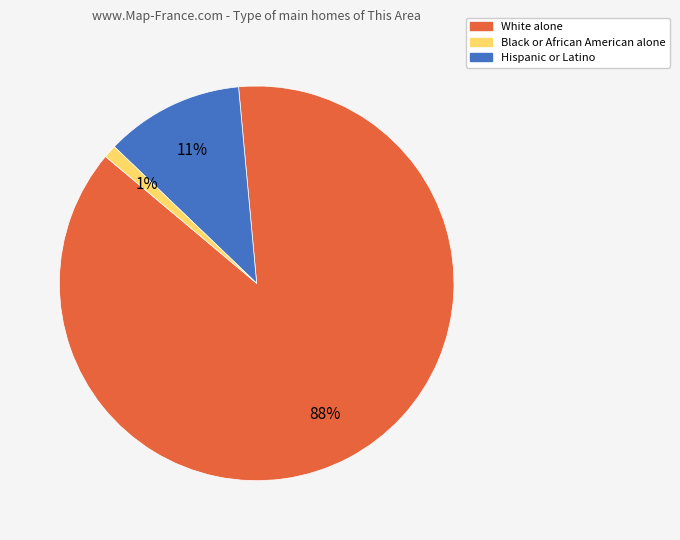

To the nearest percent, what is the difference between the largest and smallest slice percentages?

87%